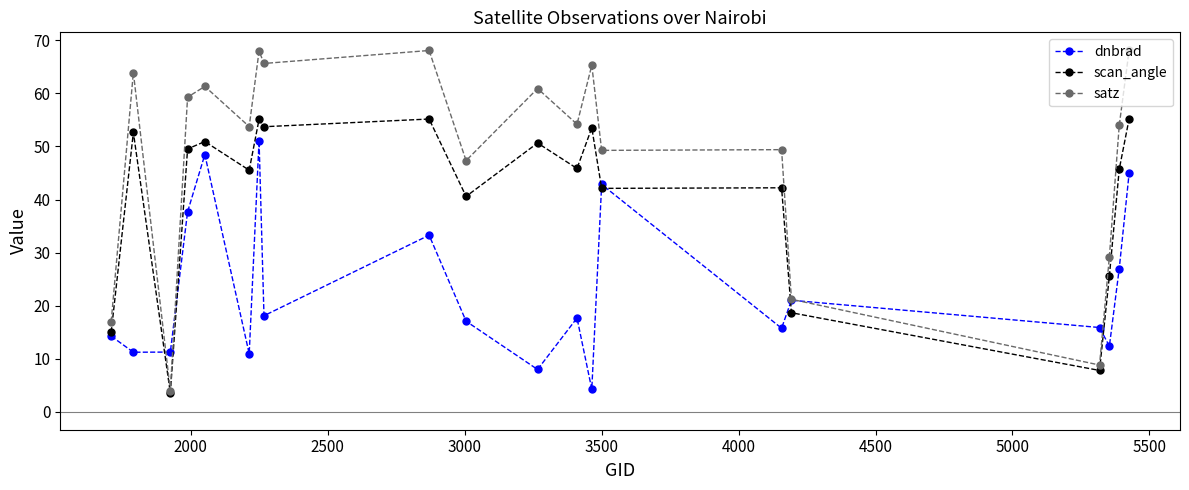

What is the greatest value displayed?

68.1